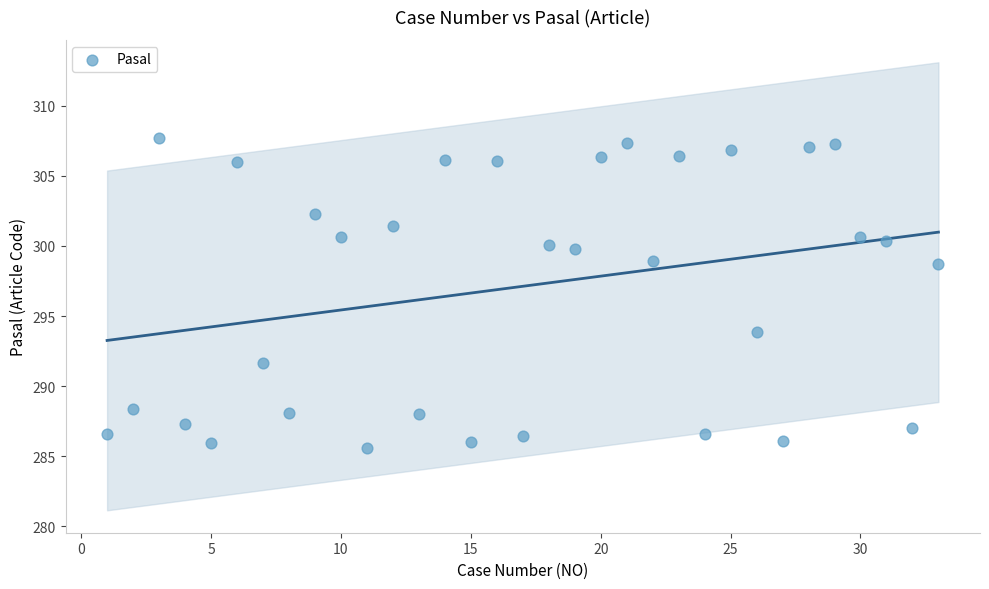

What Y value in the scatter plot is closest to 296?

293.9